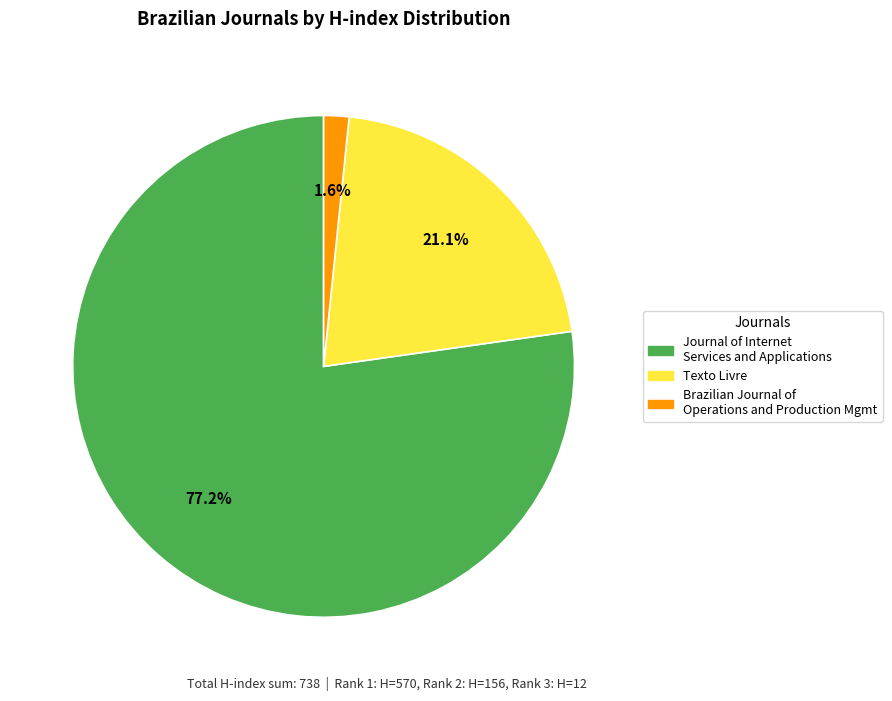

Does any single category account for the majority?

Yes